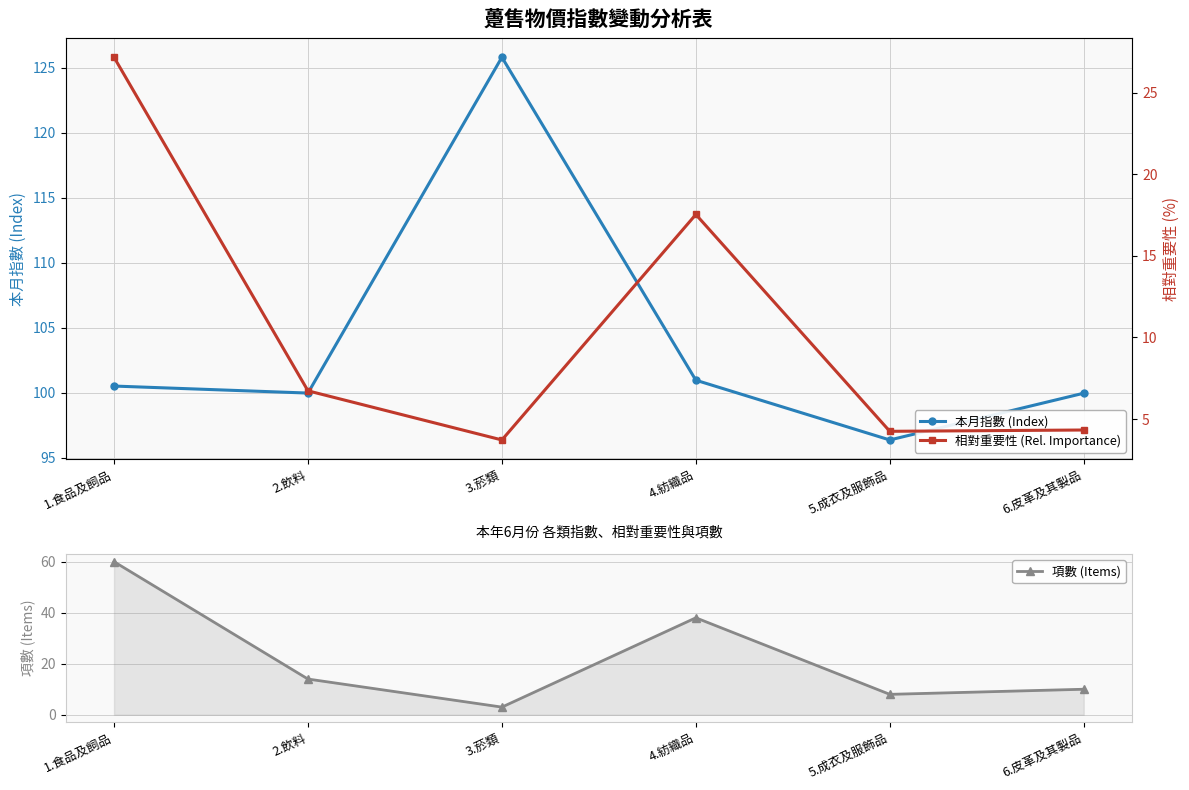

True or false: 項數 (Items) has a value of 38.0 at 4.紡織品.

True